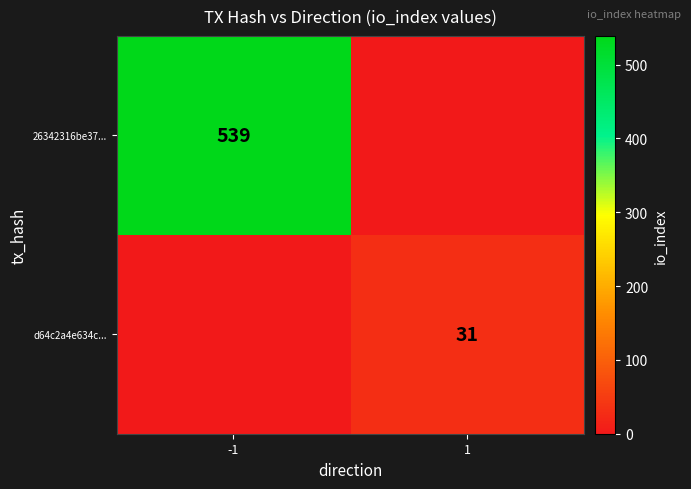

The d64c2a4e634c... series shows 31 at 1. True or false?

True